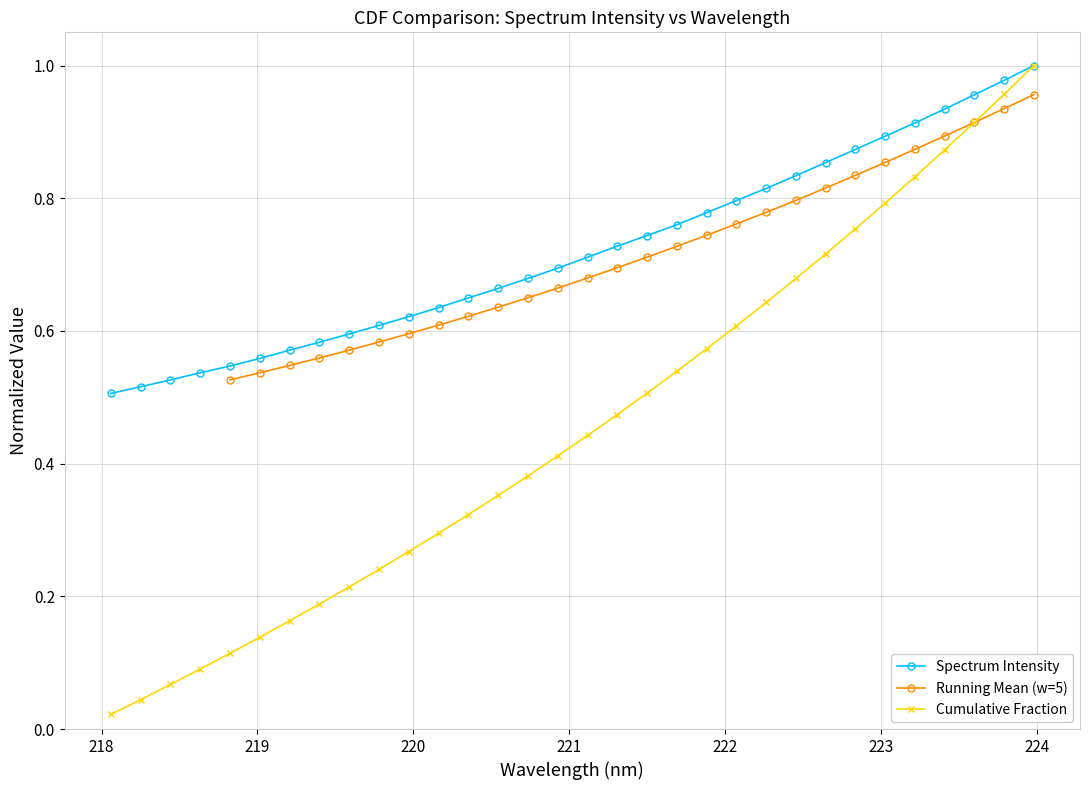

At which label is the value closest to 0?

218.0596